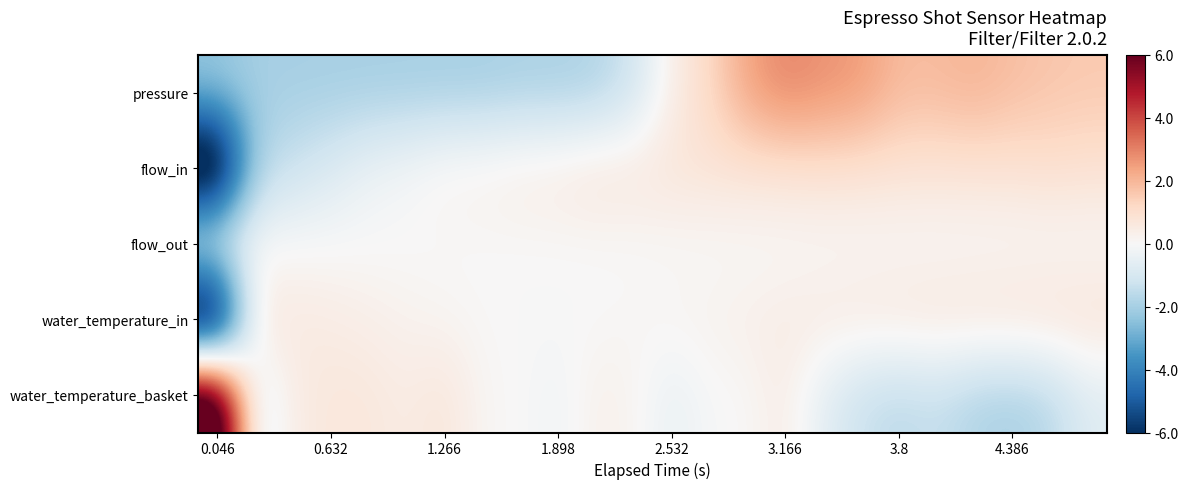

List the series in order of their peak value, lowest first.

flow_out, water_temperature_in, flow_in, pressure, water_temperature_basket